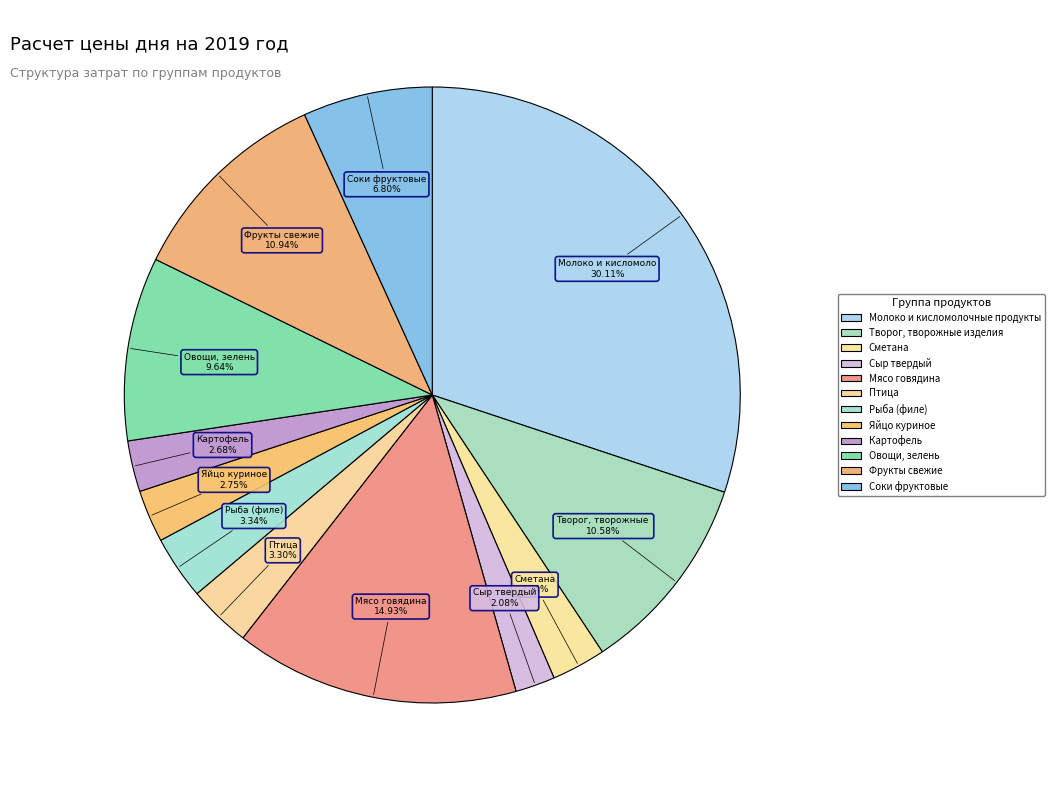

How many slices are in this pie chart?

12